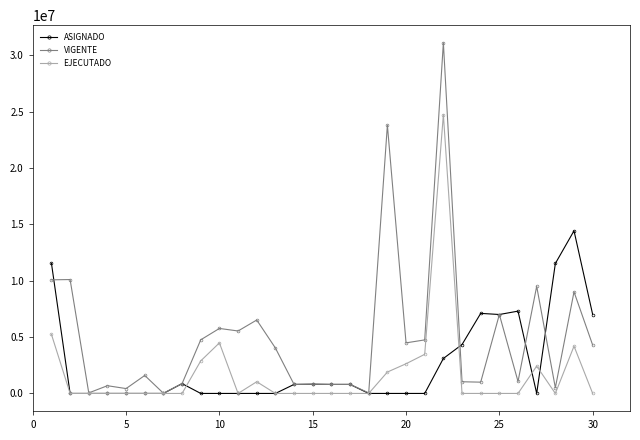

What are all the series names shown in the legend?

ASIGNADO, VIGENTE, EJECUTADO